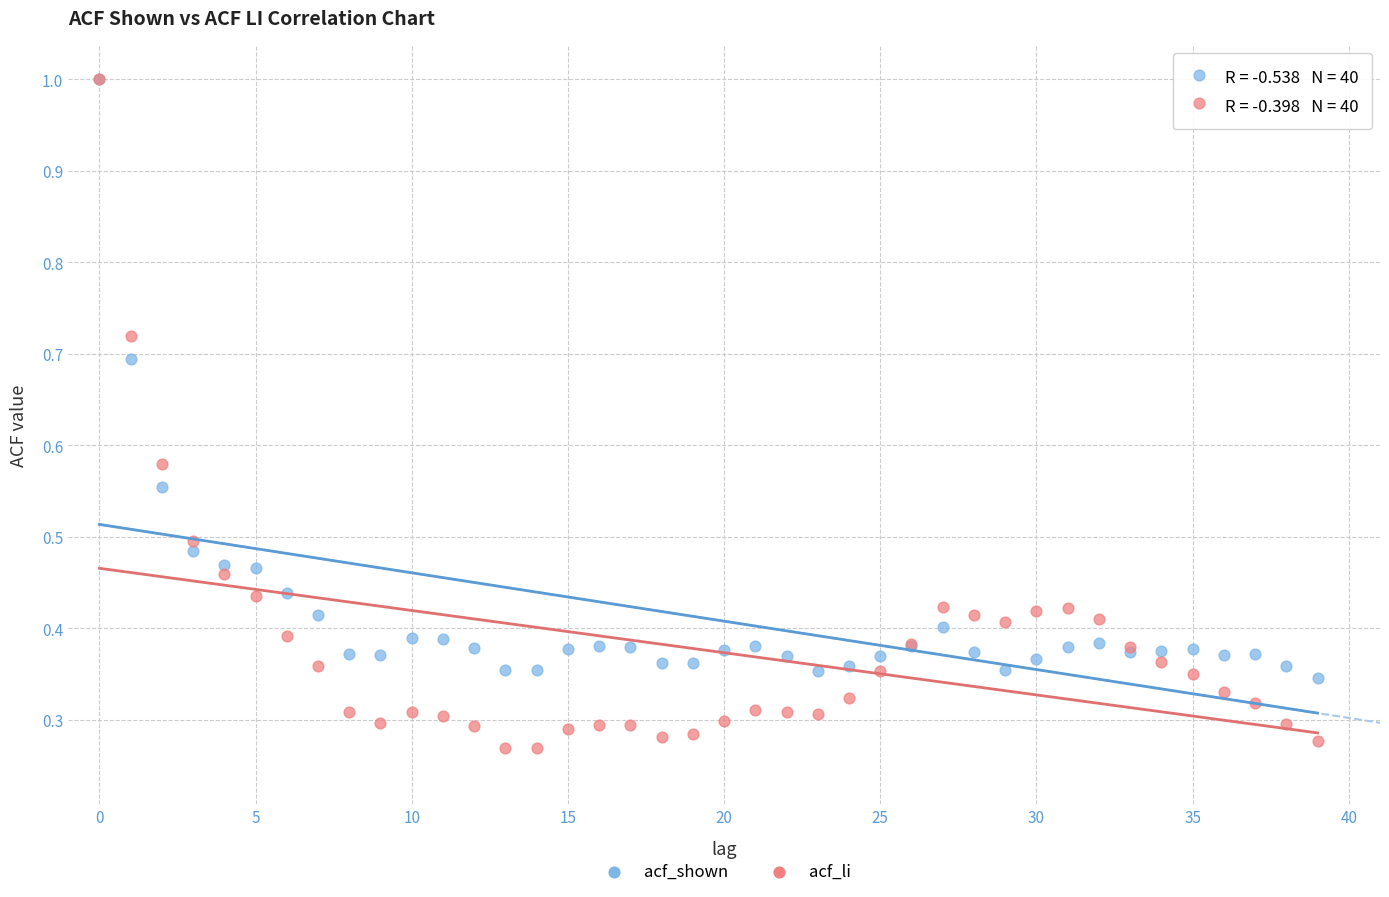

Which series contains the lowest Y value?

acf_li